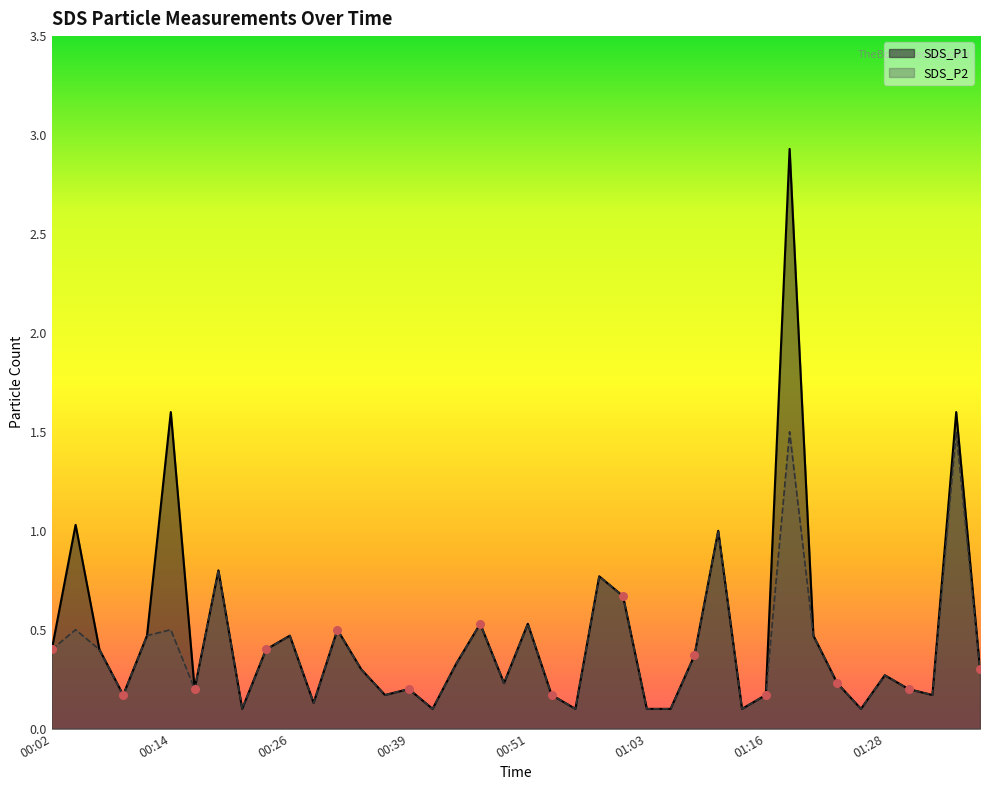

At how many categories does at least one series exceed 0?

40